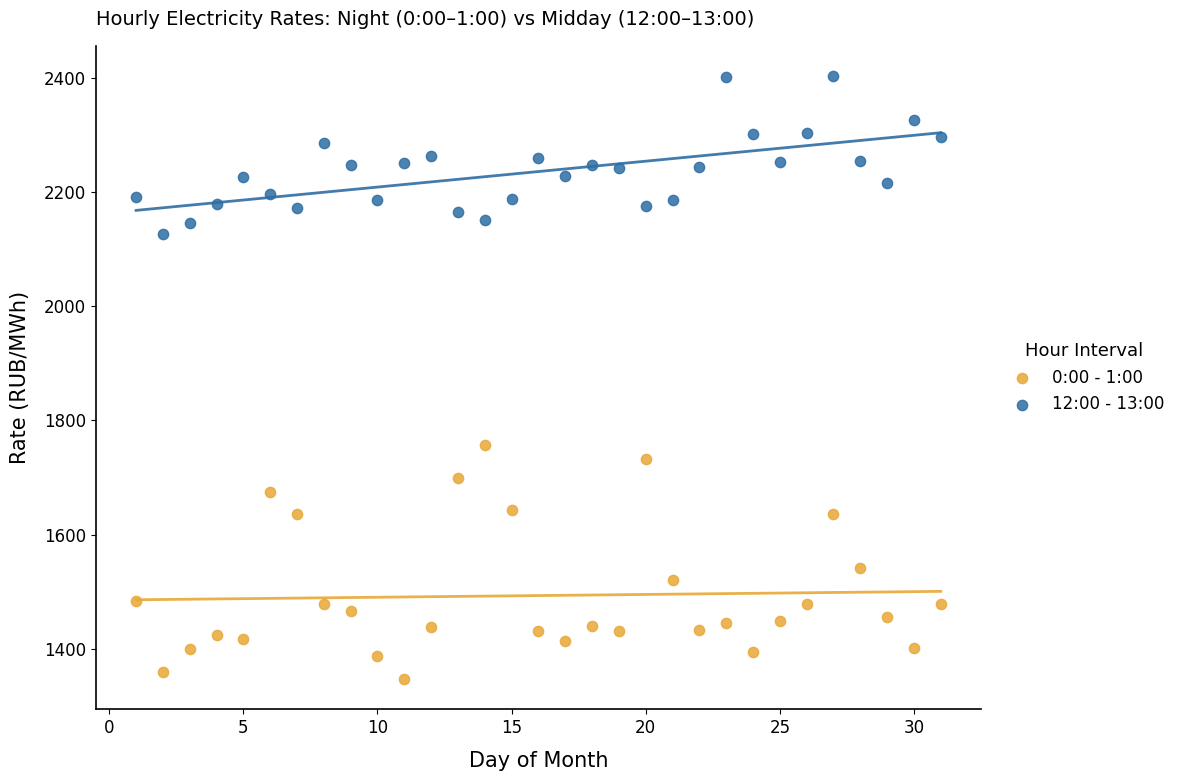

Which series reaches the minimum Y coordinate?

0:00 - 1:00